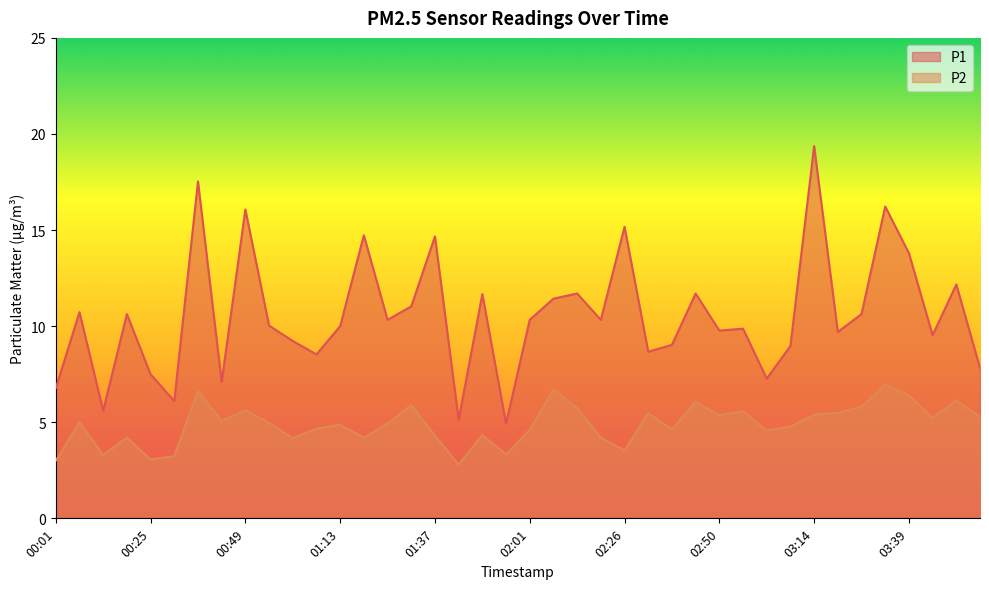

What is the minimum value shown in the chart?

2.8